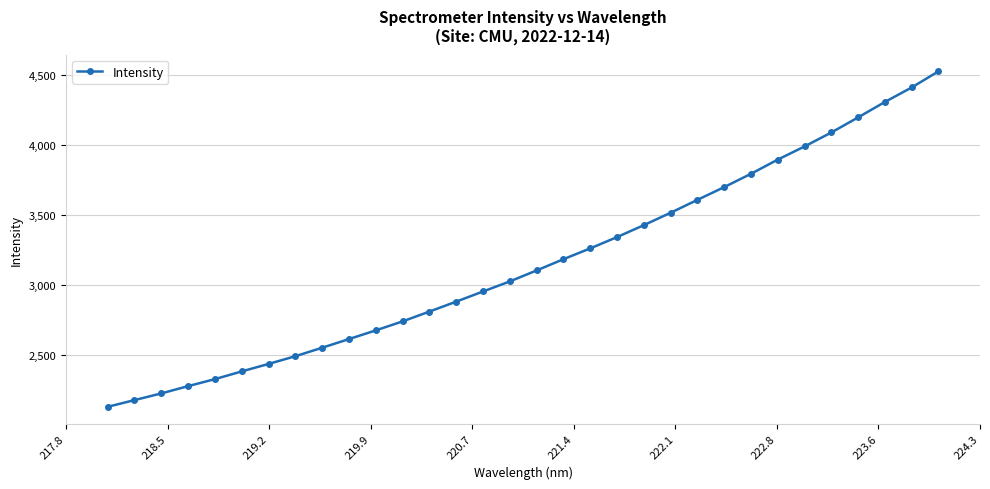

How many lines are shown in the chart?

1